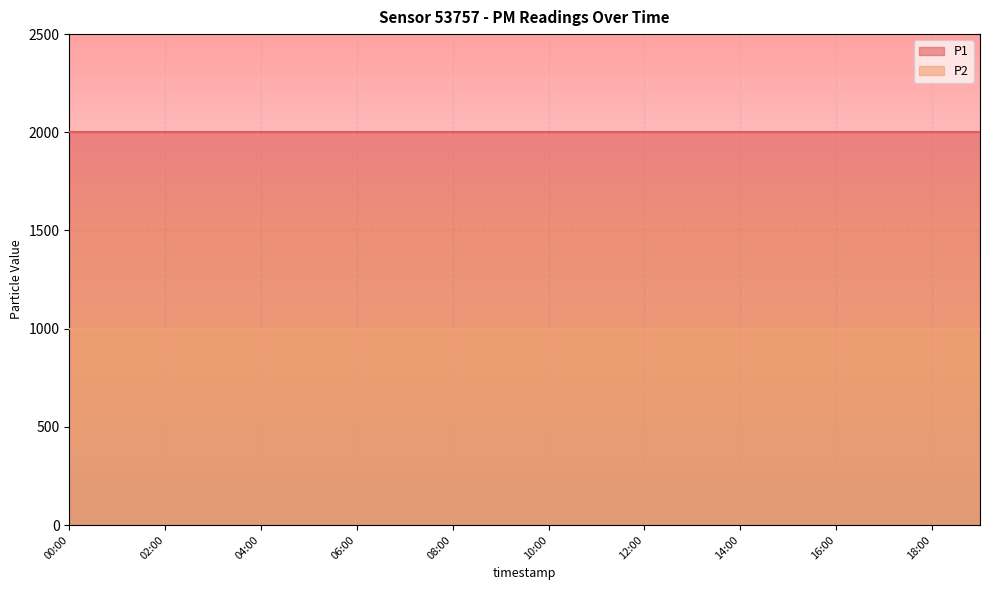

What is the average value of the P1 series?

1999.9